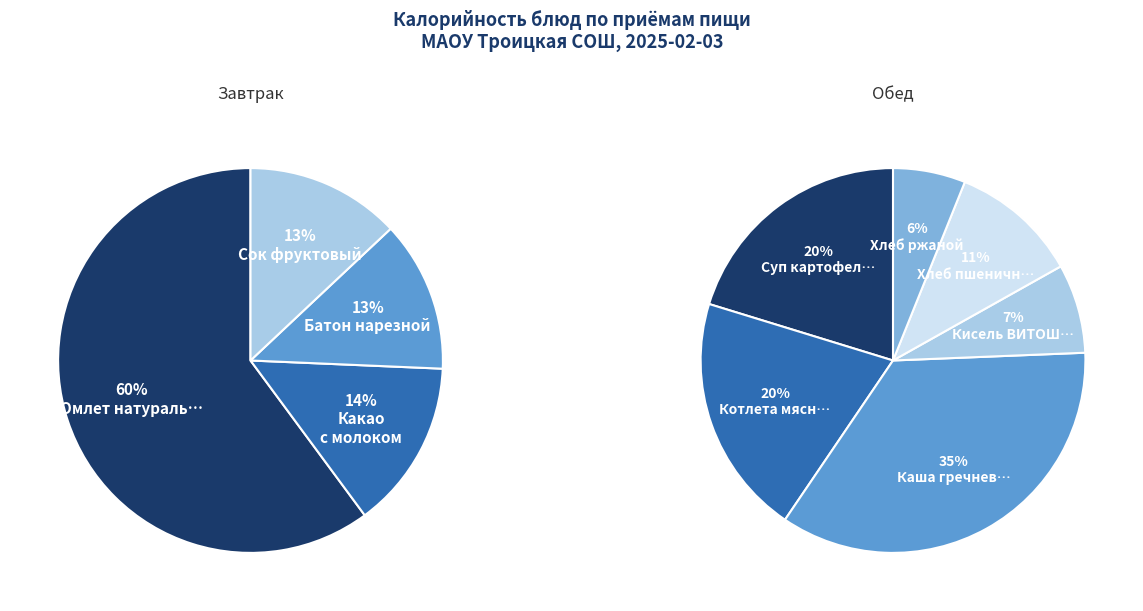

True or false: Какао с молоком accounts for 18% of the total.

False